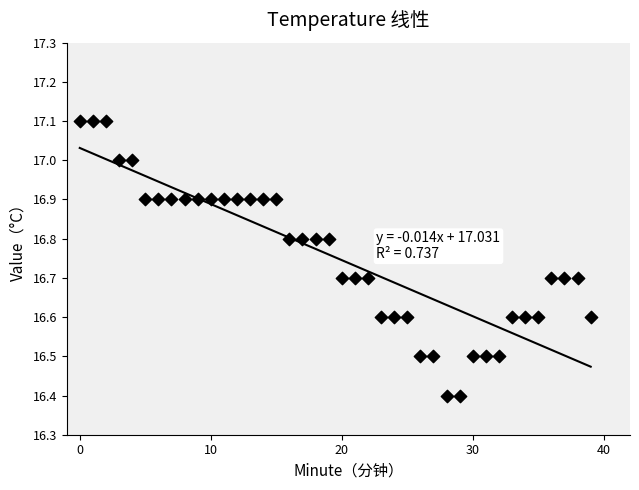

What is the range of Y values (max minus min)?

0.7